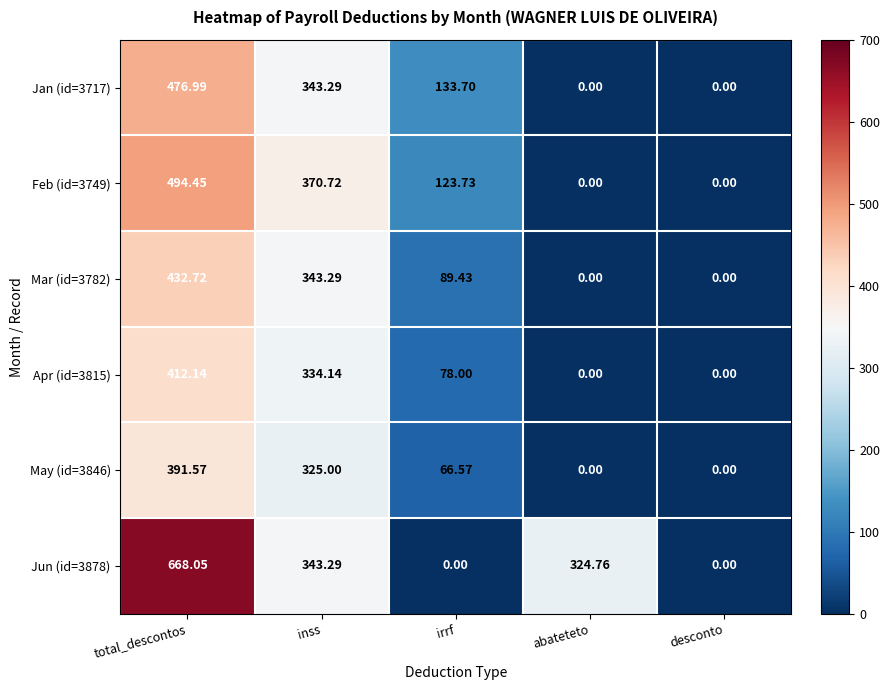

How many series are shown in this chart?

6